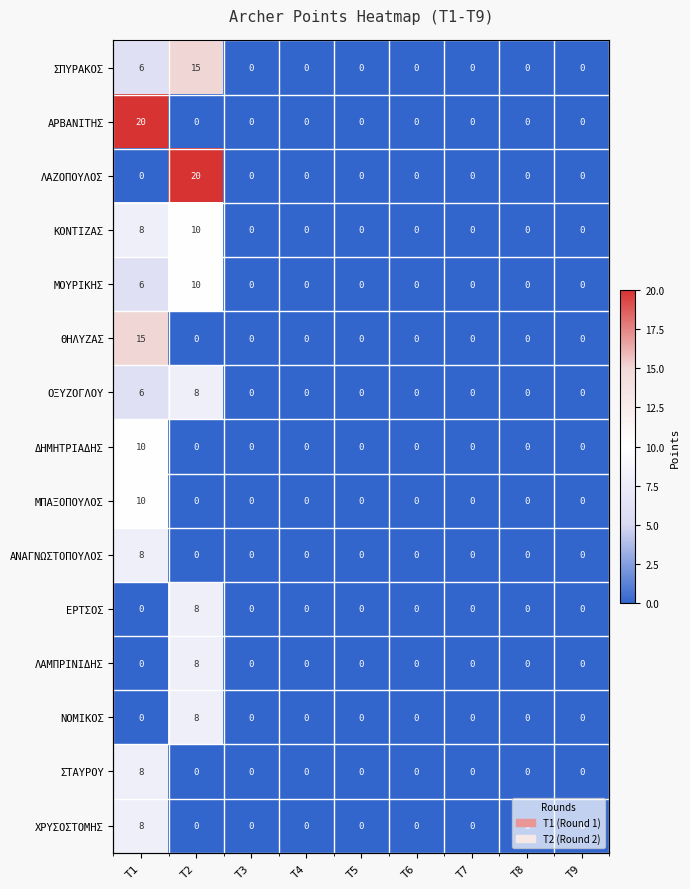

At which label does ΧΡΥΣΟΣΤΟΜΗΣ reach its minimum?

T2